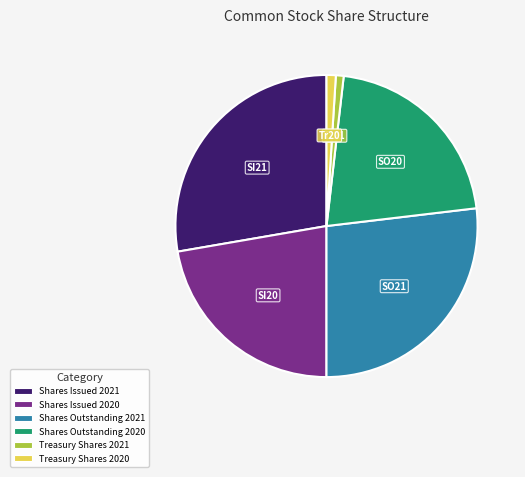

How many segments does this pie chart have?

6